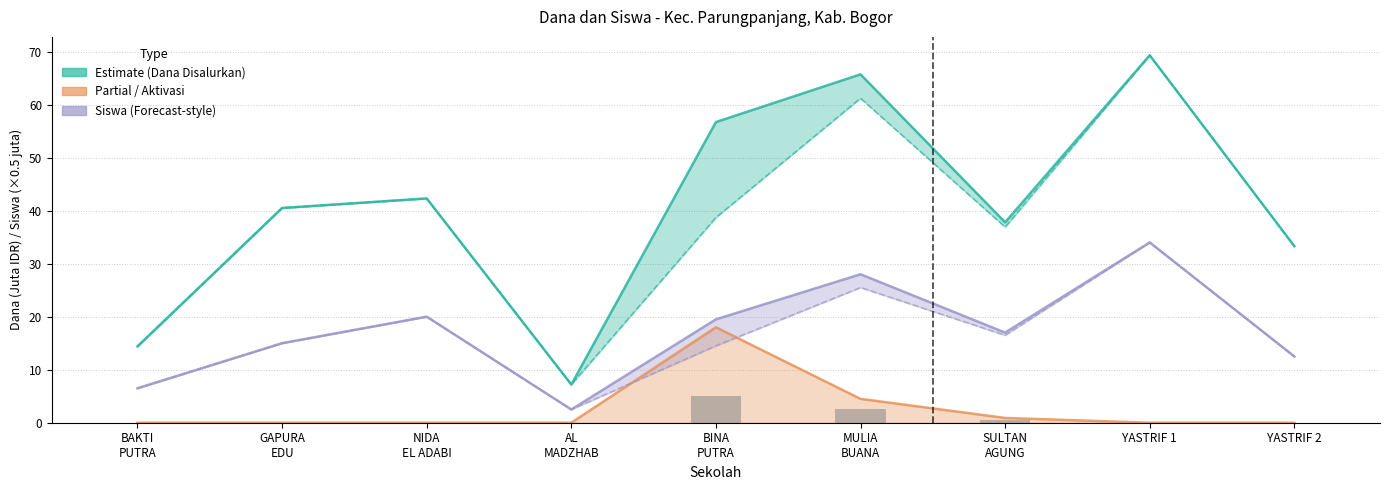

Between BAKTI
PUTRA and SULTAN
AGUNG, which is larger?

SULTAN
AGUNG